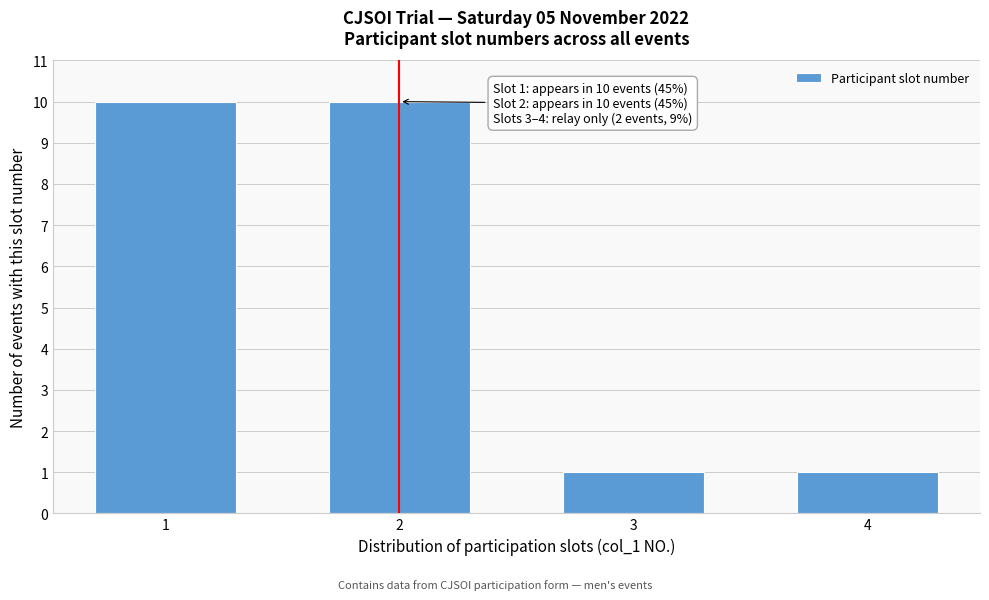

Reading left to right, list all the values displayed in this chart.

1=10	2=10	3=1	4=1